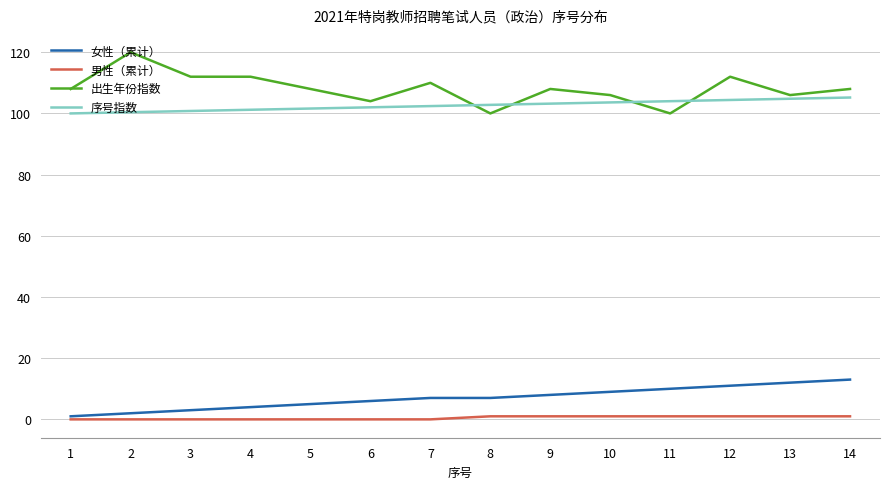

True or false: 出生年份指数 has a value of 155.6 at 5.

False